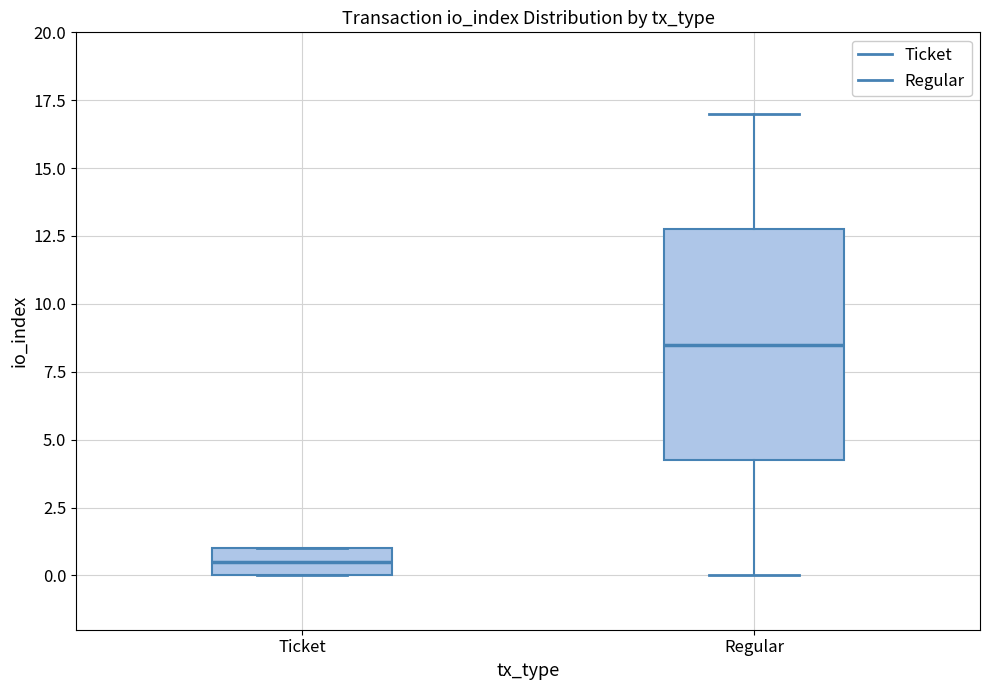

Comparing the boxes themselves (not the whiskers), which one is the tallest?

Regular